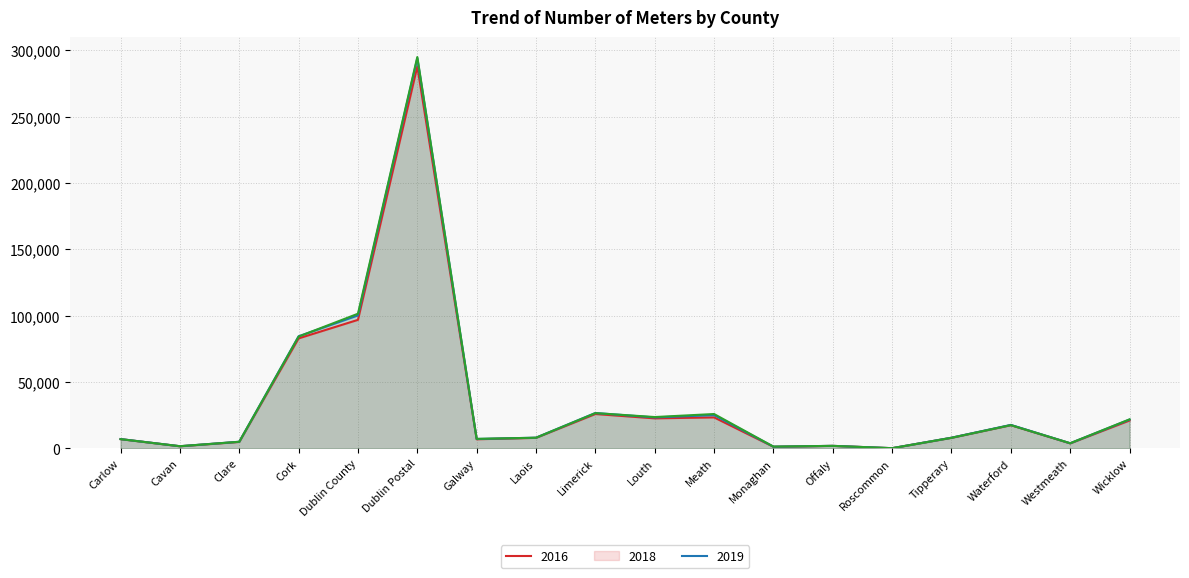

Reading right to left, transcribe all the data shown in this chart.

2016: 20941	3691	17417	7894	72	1822	1128	23285	22562	25828	7855	6795	287863	96818	82852	4795	1520	6903
2018: 21653	3790	17624	7974	74	1831	1204	25005	23258	26603	7987	7009	294059	100147	84441	4923	1554	6949
2019: 21800	3811	17452	7907	74	1818	1267	25830	23546	26517	7955	7101	294951	101442	84211	4912	1564	6891